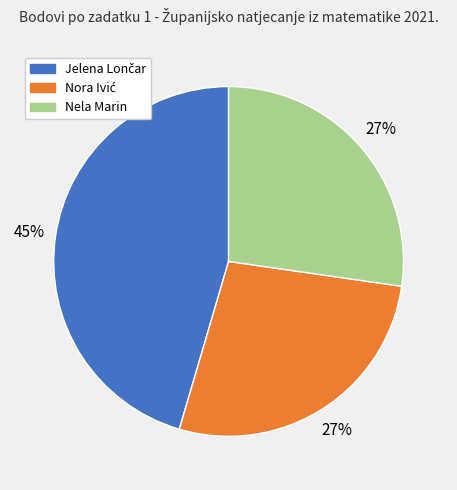

Does Nela Marin account for over 50% of the chart?

No